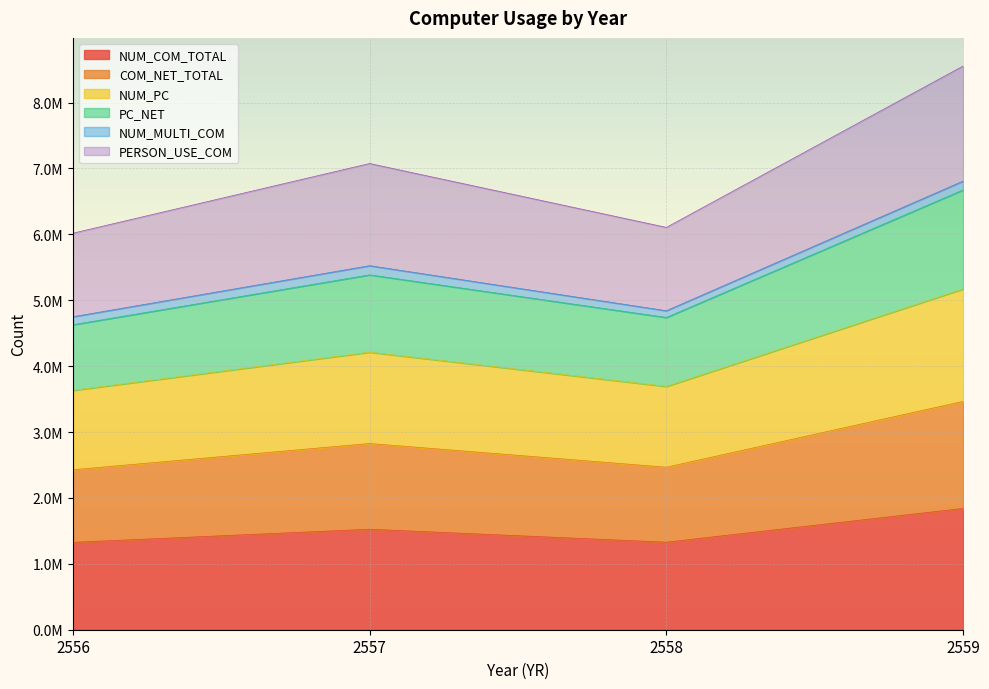

What is the spread (max minus min) of values at 2558?

4777703